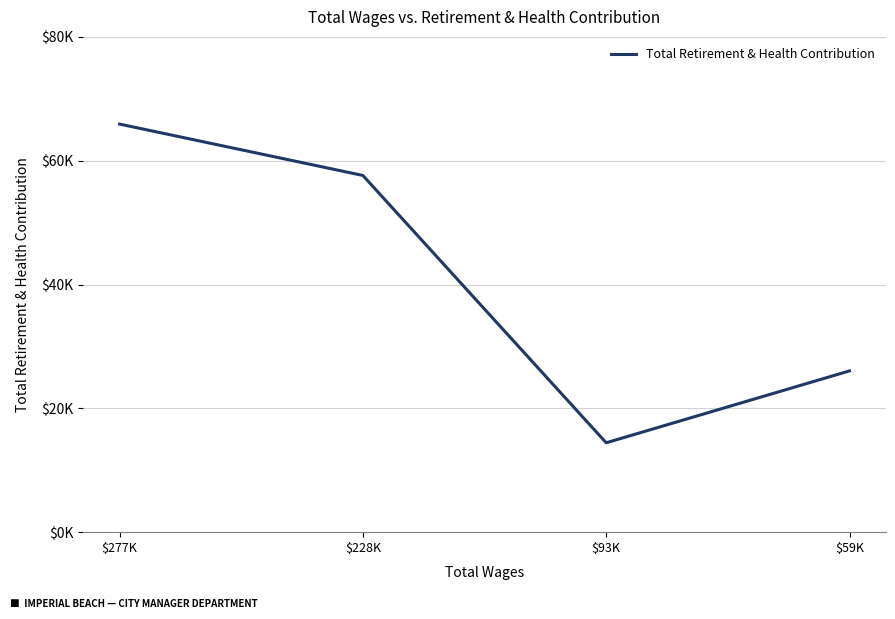

Which category has the lowest value across all series?

$93K